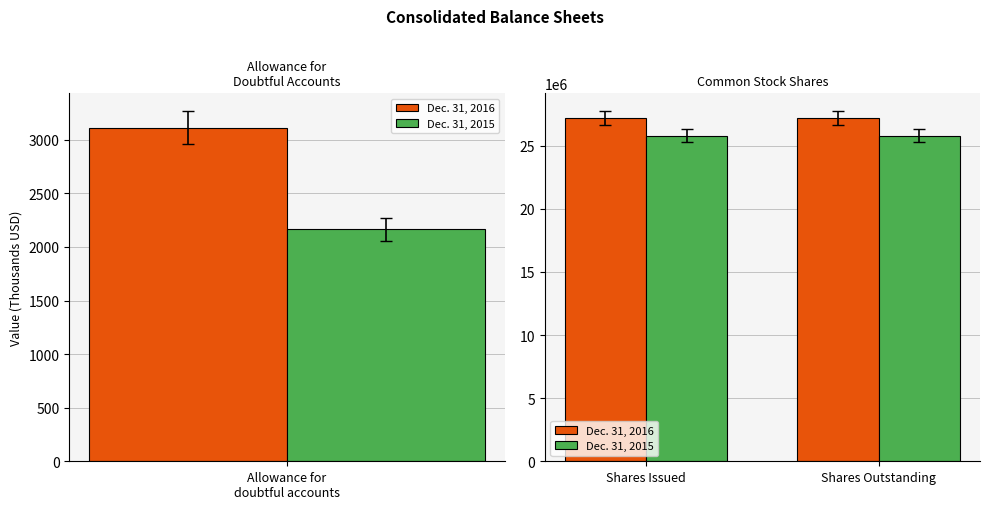

What position from the right is Shares Outstanding?

1